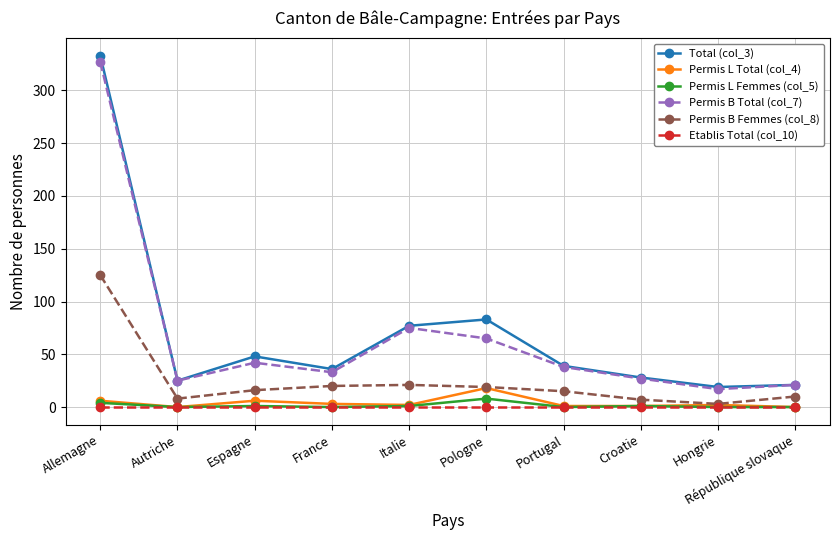

What is the sum of all Permis B Total (col_7) values?

670